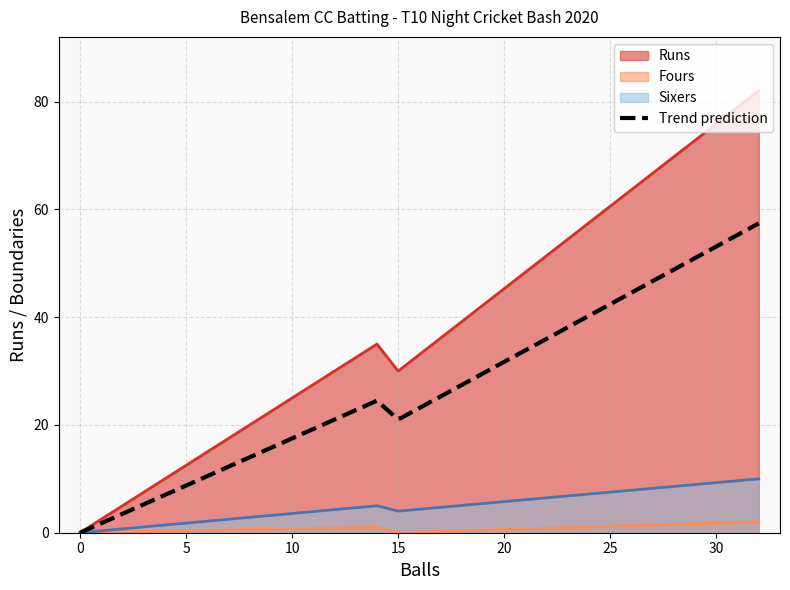

True or false: fours and runs intersect in this chart.

False